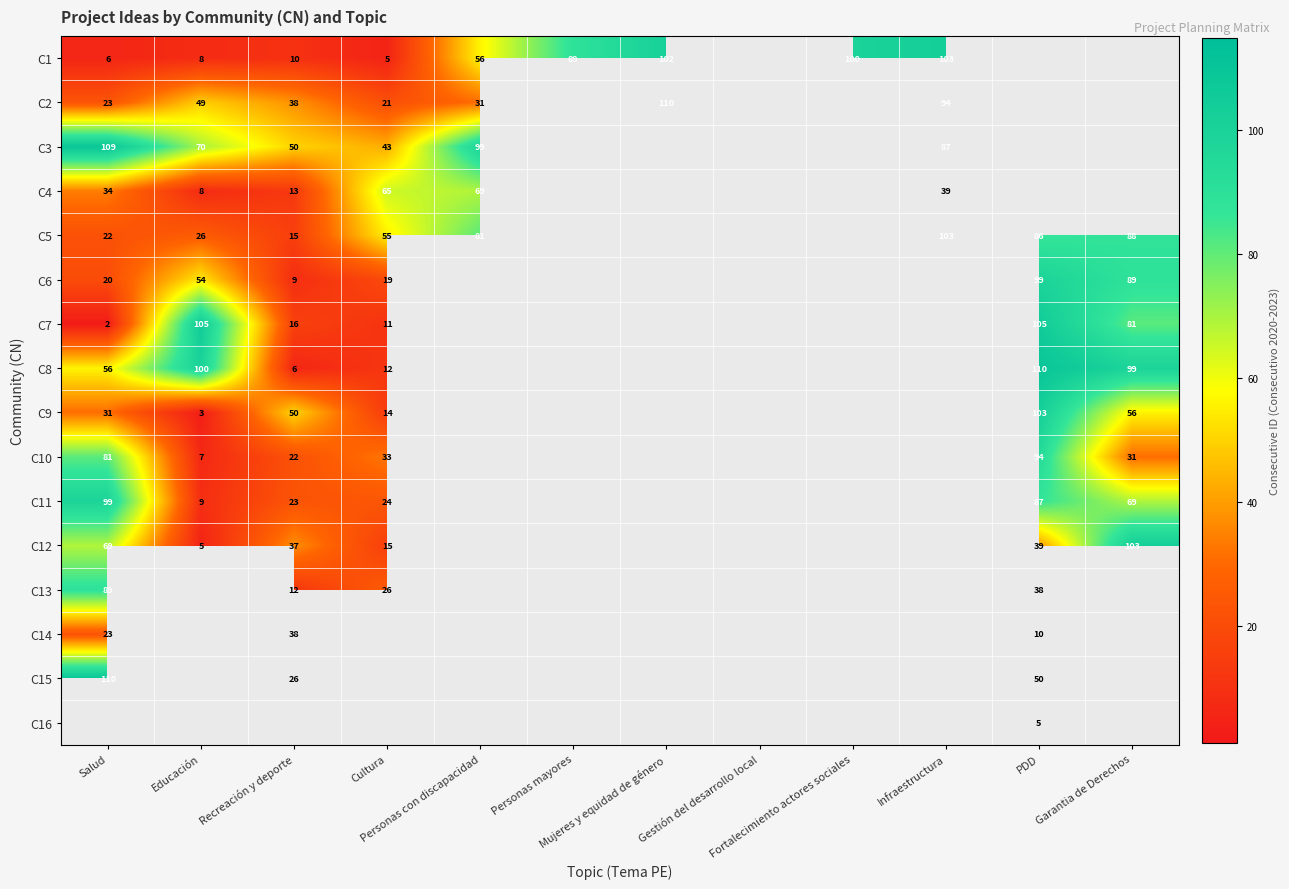

Rank the series by their maximum value, from lowest to highest.

C16, C14, C4, C13, C10, C6, C11, C1, C5, C9, C12, C7, C3, C2, C8, C15